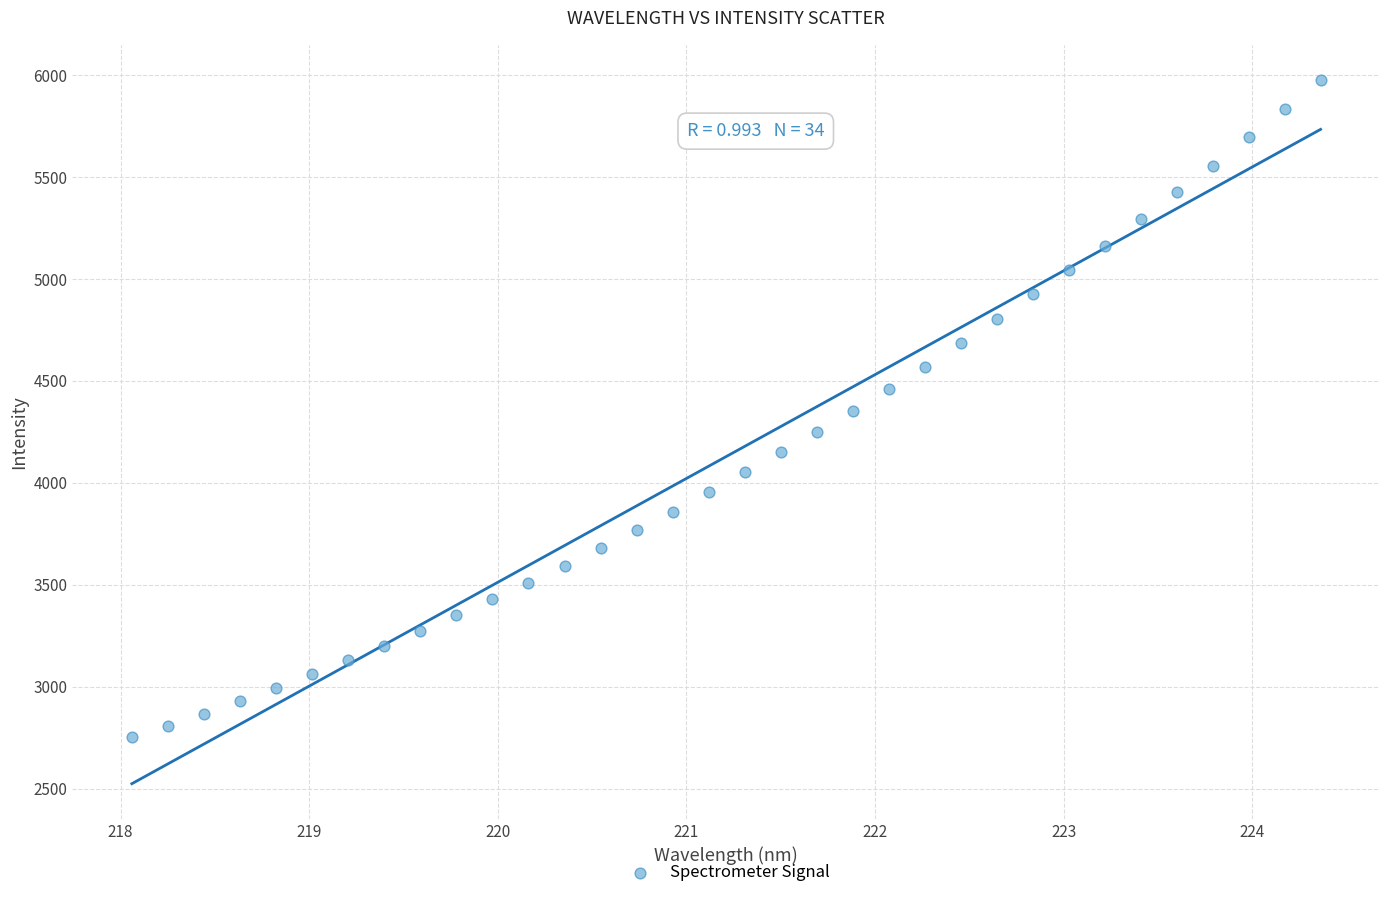

What is the range of Y values (max minus min)?

3223.6